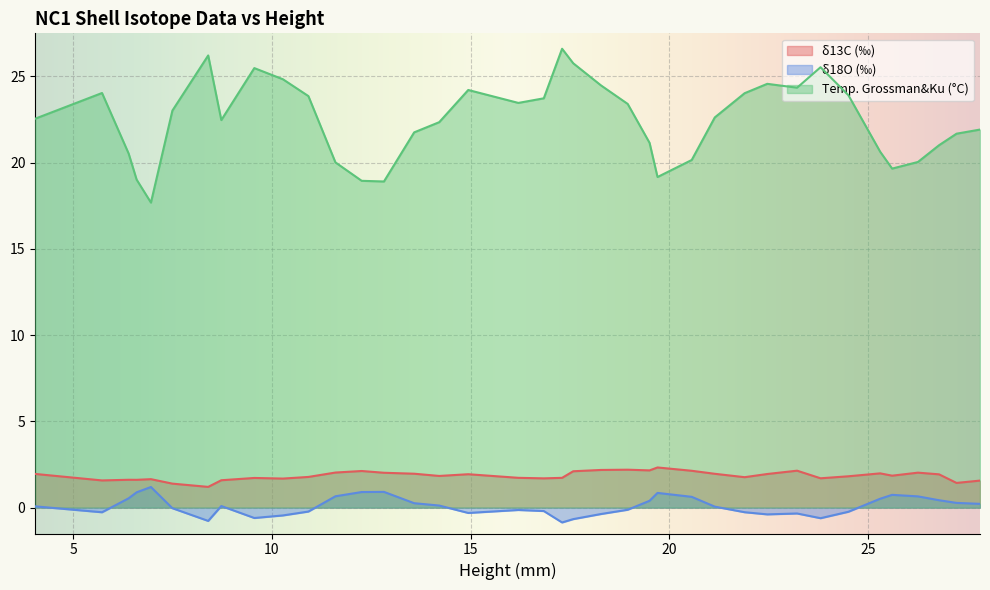

What is the minimum value for Temp. Grossman&Ku (°C)?

17.7